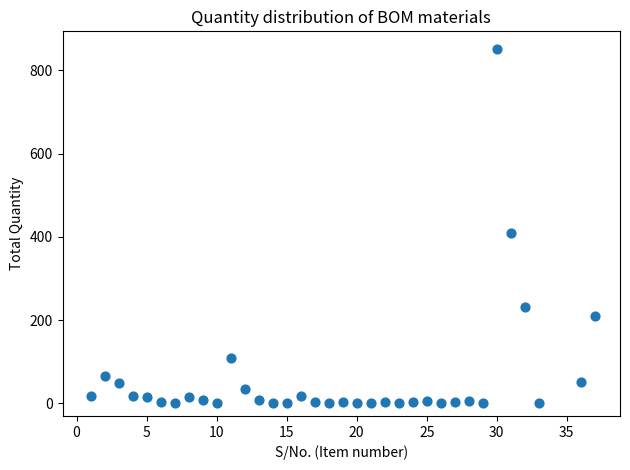

What Y value in the scatter plot is closest to 425?

410